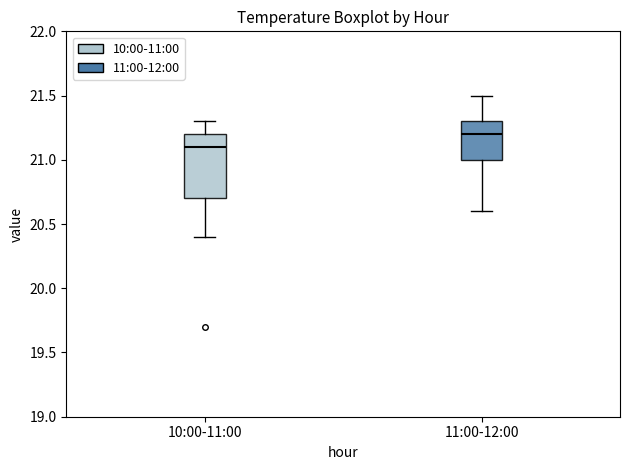

Reading left to right, read every box against the y-axis: the position of its median line, the range the box covers, and the ends of its whiskers. The values are not printed on the chart, so give them approximately, as read against the axis.

10:00-11:00: median 21.1, box 20.7 to 21.2, whiskers 20.4 to 21.3
11:00-12:00: median 21.2, box 21.0 to 21.3, whiskers 20.6 to 21.5